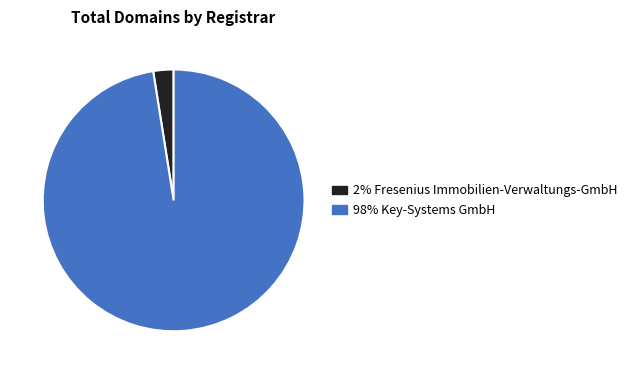

To the nearest percent, what is the difference between the largest and smallest slice percentages?

95%